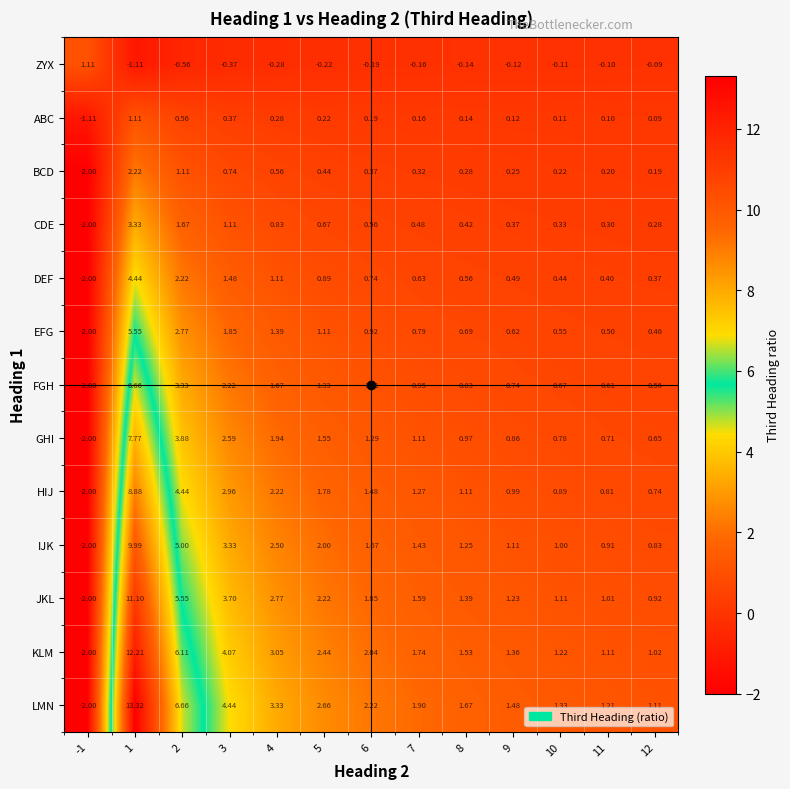

How many distinct data groups are displayed?

13